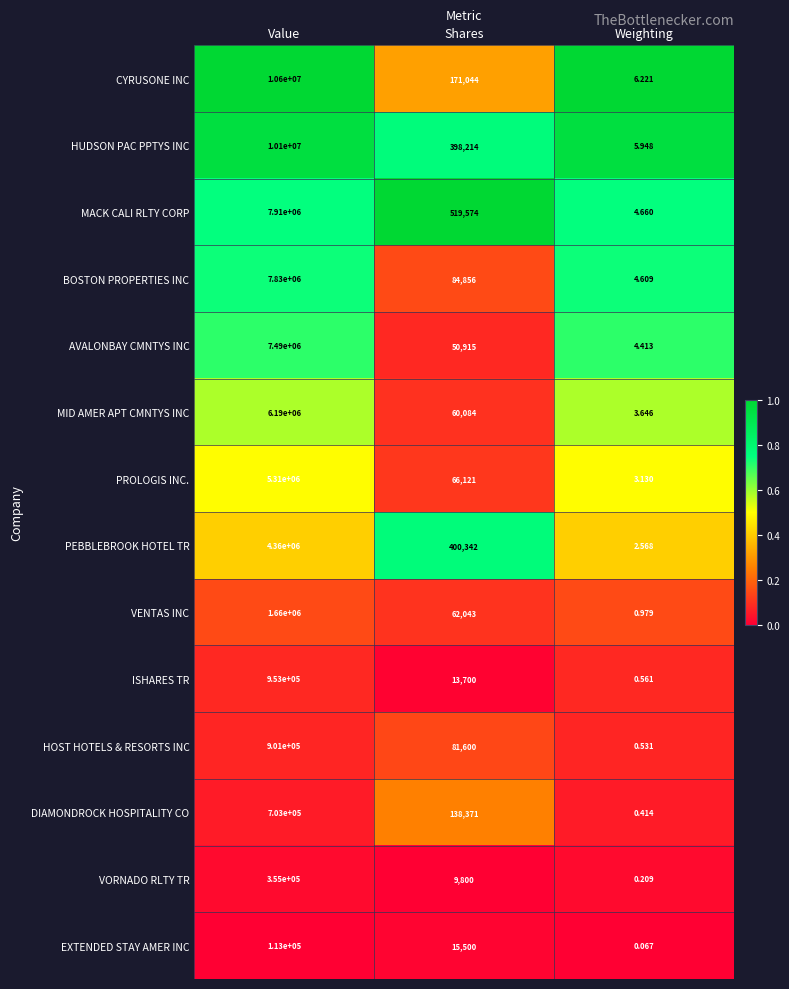

At Weighting, list the series in order from smallest to largest.

EXTENDED STAY AMER INC, VORNADO RLTY TR, DIAMONDROCK HOSPITALITY CO, HOST HOTELS & RESORTS INC, ISHARES TR, VENTAS INC, PEBBLEBROOK HOTEL TR, PROLOGIS INC., MID AMER APT CMNTYS INC, AVALONBAY CMNTYS INC, BOSTON PROPERTIES INC, MACK CALI RLTY CORP, HUDSON PAC PPTYS INC, CYRUSONE INC